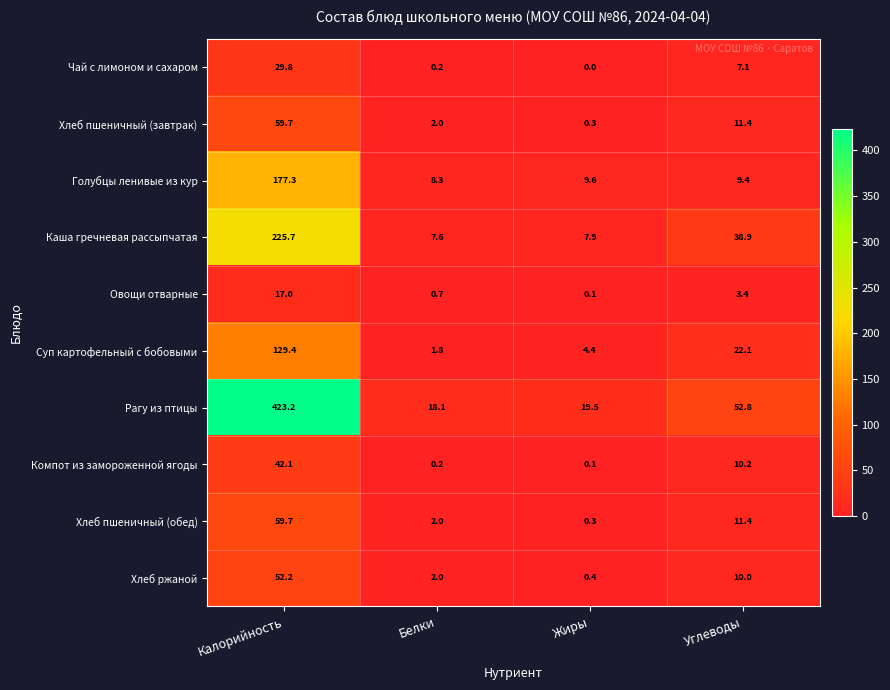

Which category has the highest value in the Хлеб пшеничный (обед) series?

Калорийность